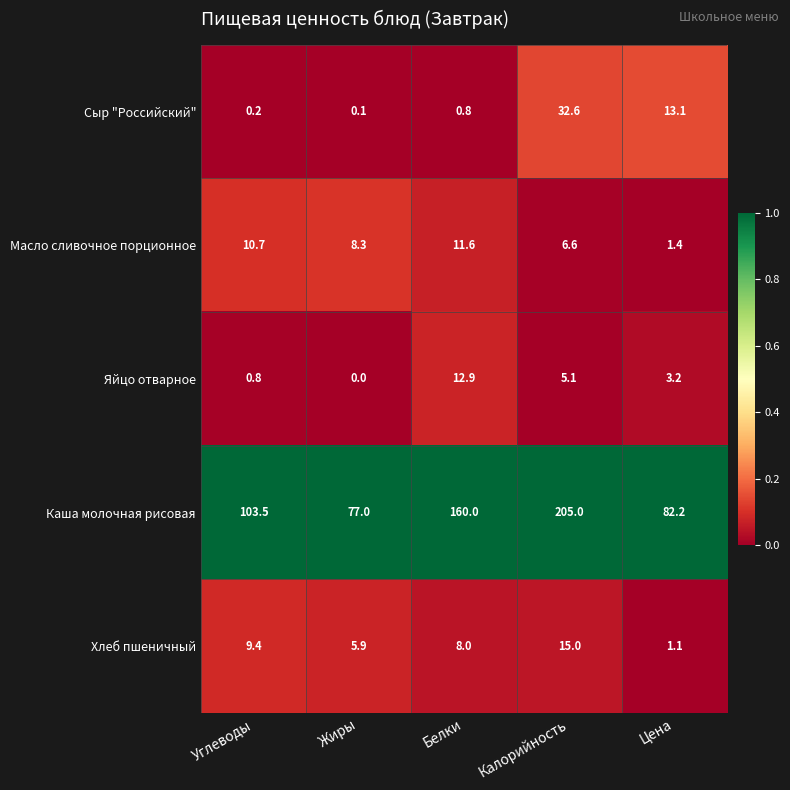

What is the total value across all series at Углеводы?

124.6